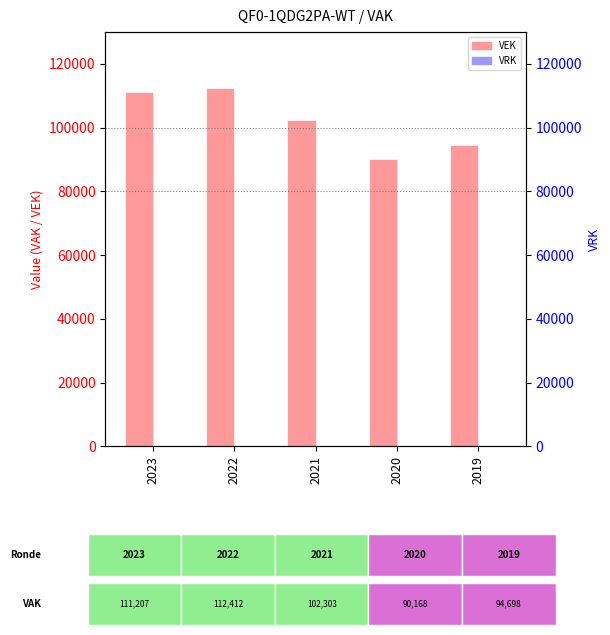

Which series changed the most between 2022 and 2019?

VEK